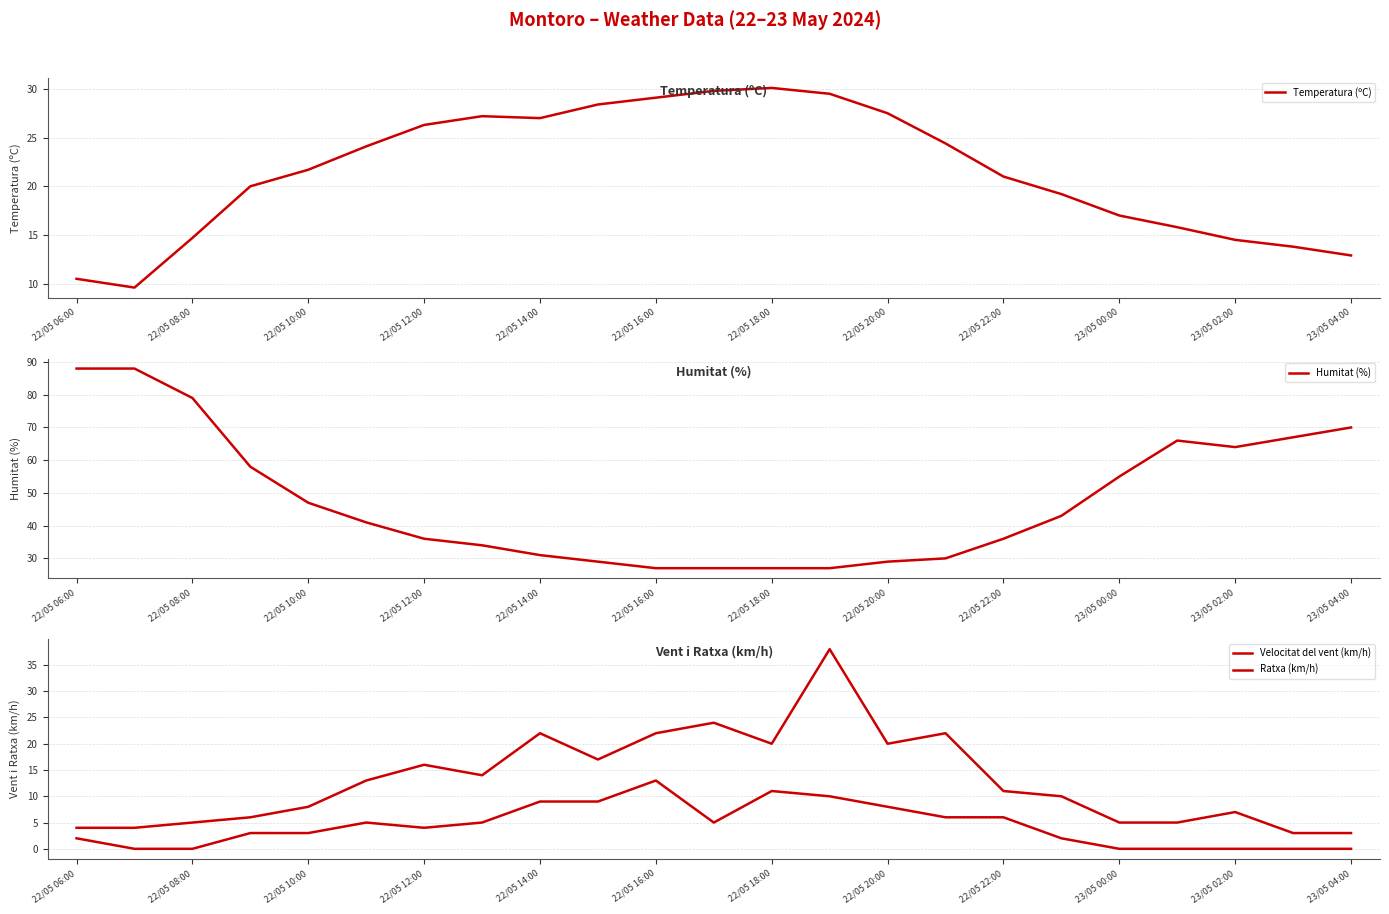

Is it true that Temperatura (ºC) equals 6.4 at 22/05 14:00?

False